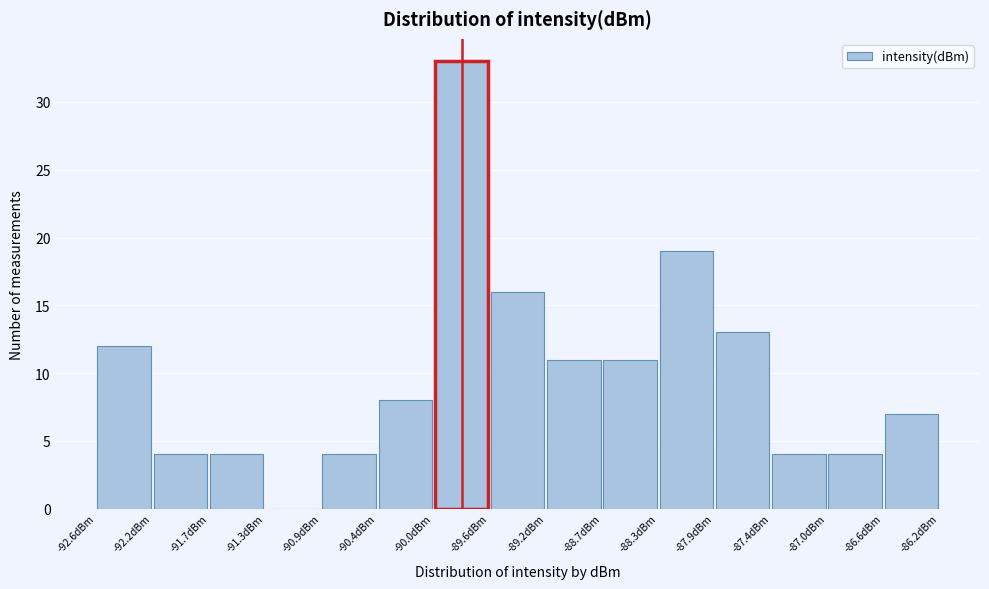

Reading left to right, list every bar in this chart as the range it spans on the x-axis followed by its height. Neither the bar edges nor the heights are printed on the chart, so give them approximately, as read against the axes.

-92.60 to -92.15: 12
-92.15 to -91.75: 4
-91.75 to -91.30: 4
-91.30 to -90.85: 0
-90.85 to -90.45: 4
-90.45 to -90.00: 8
-90.00 to -89.60: 33
-89.60 to -89.15: 16
-89.15 to -88.75: 11
-88.75 to -88.30: 11
-88.30 to -87.85: 19
-87.85 to -87.45: 13
-87.45 to -87.00: 4
-87.00 to -86.60: 4
-86.60 to -86.15: 7